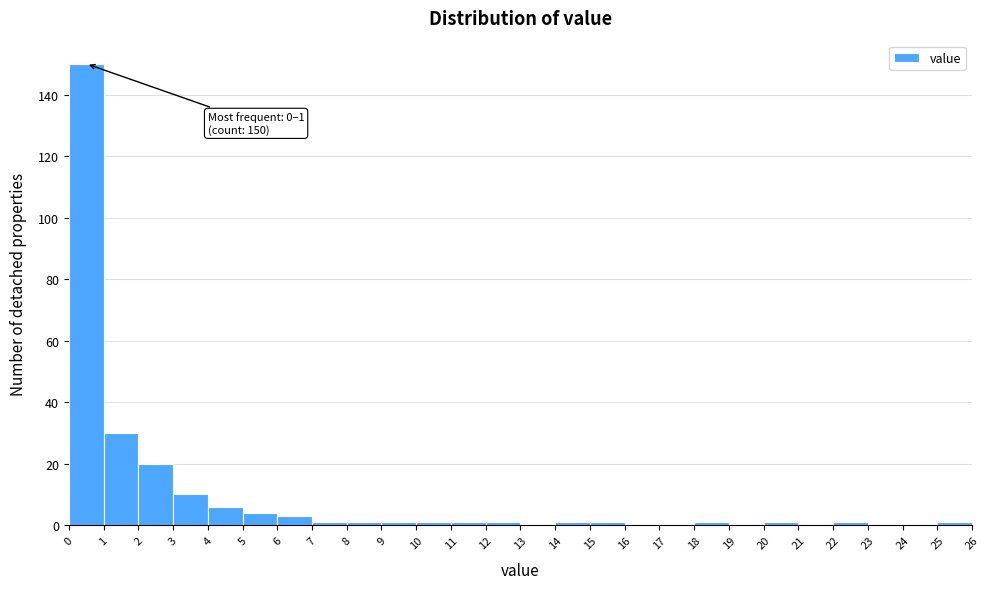

Over which range of the x-axis is the bar tallest?

0 to 1